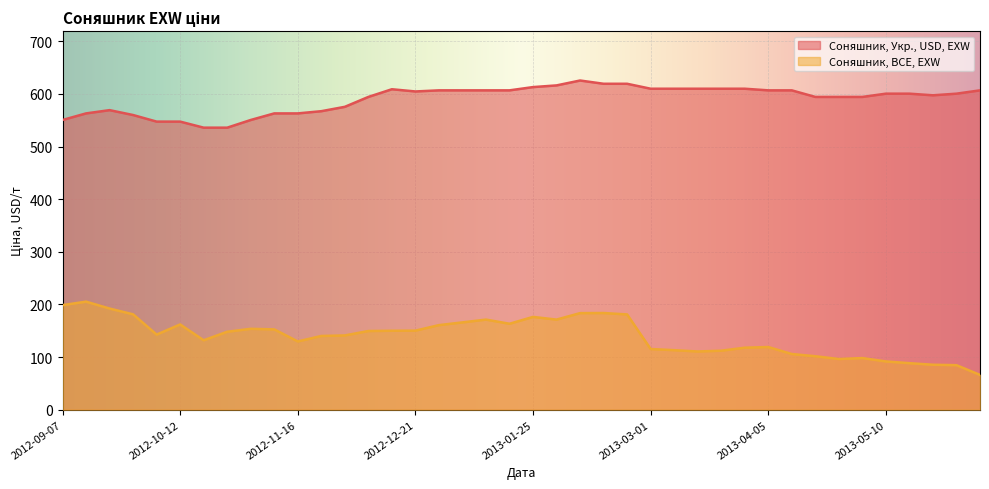

What is the difference between the highest and lowest values at 2013-04-26?

498.0